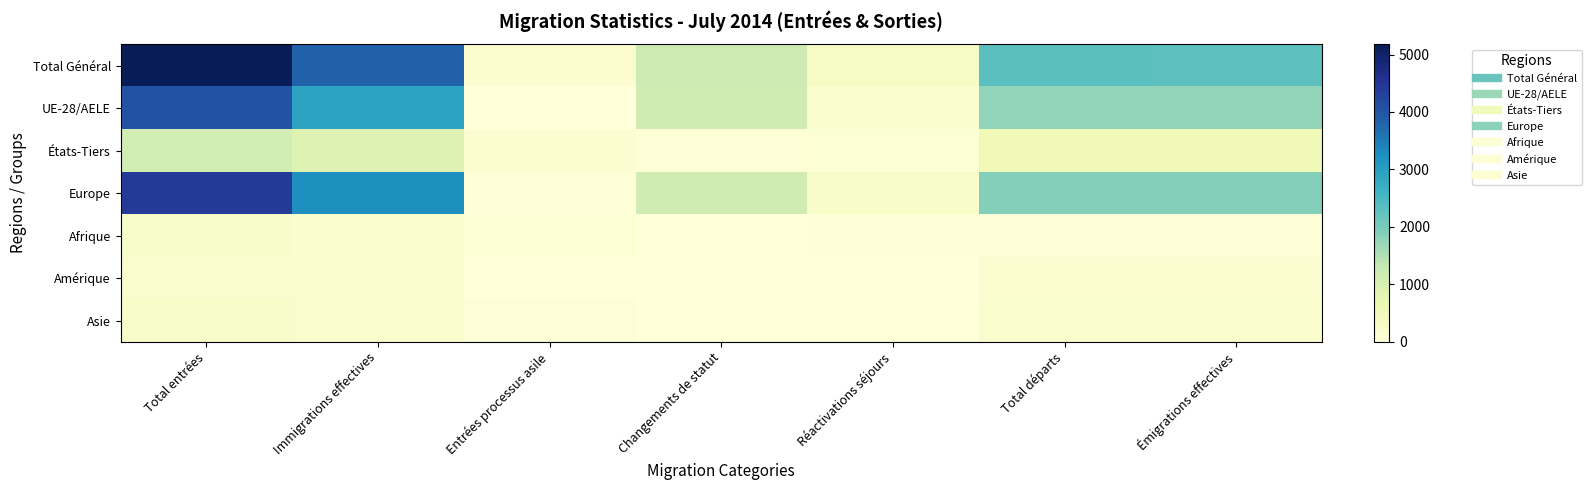

Reading left to right, what are all the values shown in this chart?

Total Général: Total entrées=5177	Immigrations effectives=3834	Entrées processus asile=156	Changements de statut=1187	Réactivations séjours=316	Total départs=2314	Émigrations effectives=2304
UE-28/AELE: Total entrées=4051	Immigrations effectives=2916	Entrées processus asile=0	Changements de statut=1135	Réactivations séjours=219	Total départs=1778	Émigrations effectives=1768
États-Tiers: Total entrées=1126	Immigrations effectives=918	Entrées processus asile=156	Changements de statut=52	Réactivations séjours=97	Total départs=536	Émigrations effectives=536
Europe: Total entrées=4413	Immigrations effectives=3242	Entrées processus asile=23	Changements de statut=1148	Réactivations séjours=271	Total départs=1897	Émigrations effectives=1887
Afrique: Total entrées=282	Immigrations effectives=181	Entrées processus asile=85	Changements de statut=16	Réactivations séjours=23	Total départs=64	Émigrations effectives=64
Amérique: Total entrées=213	Immigrations effectives=198	Entrées processus asile=0	Changements de statut=15	Réactivations séjours=14	Total départs=138	Émigrations effectives=138
Asie: Total entrées=255	Immigrations effectives=201	Entrées processus asile=46	Changements de statut=8	Réactivations séjours=6	Total départs=208	Émigrations effectives=208